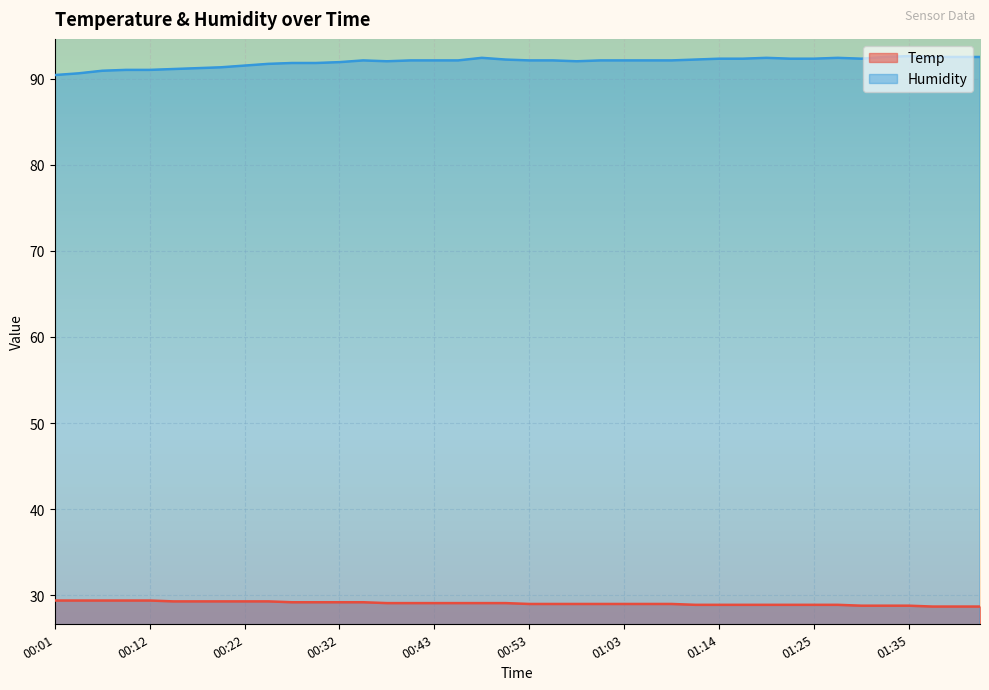

Count the number of categories in the chart.

40